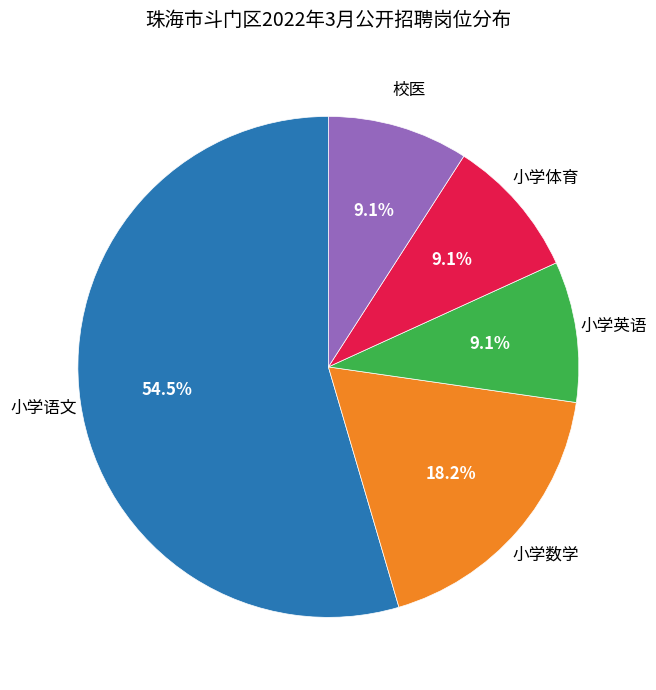

To the nearest percent, what is the difference between the largest and smallest slice percentages?

45%